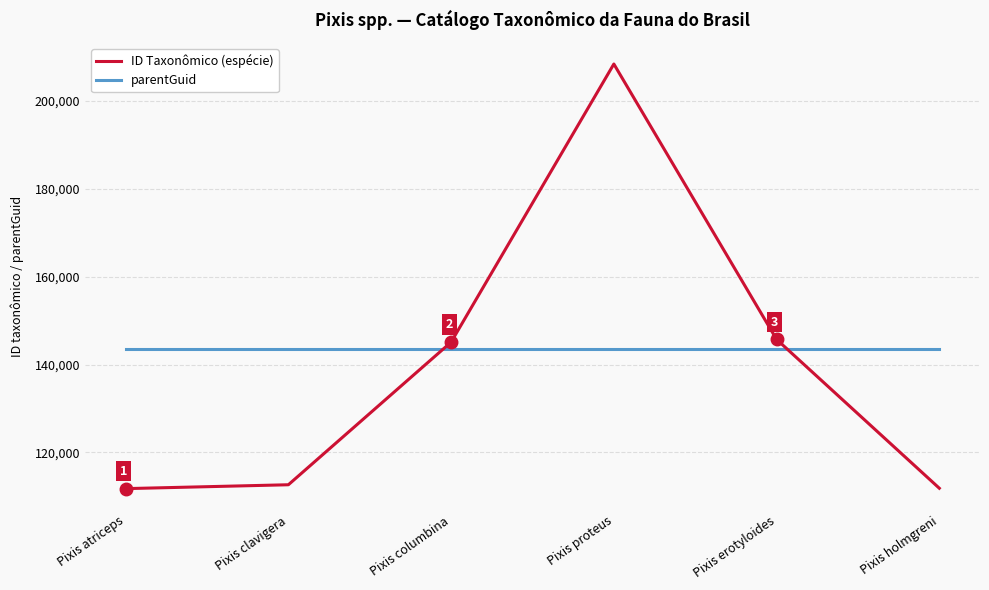

Does the chart display data point markers on the line(s)?

No